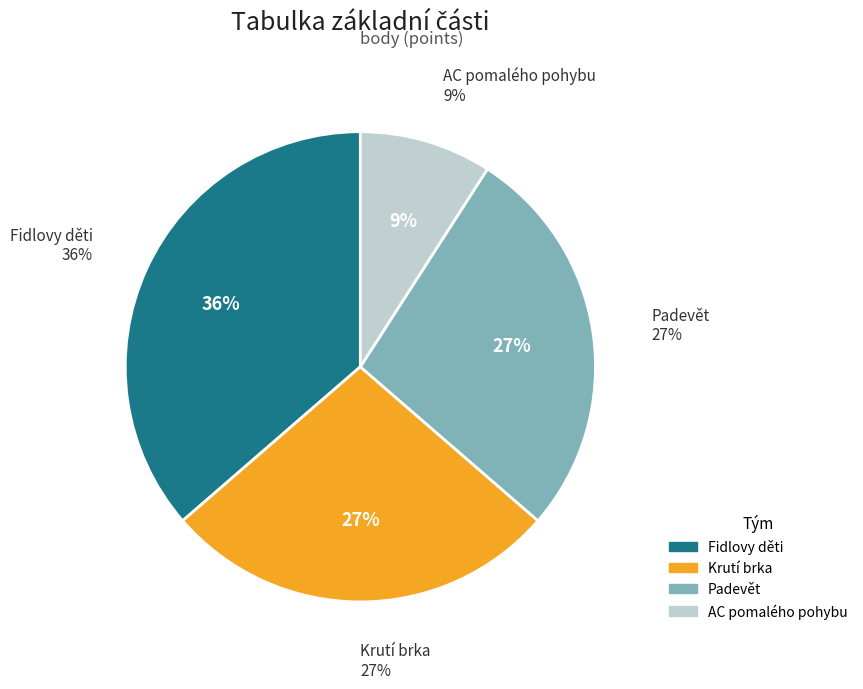

Which slice is the largest?

Fidlovy děti